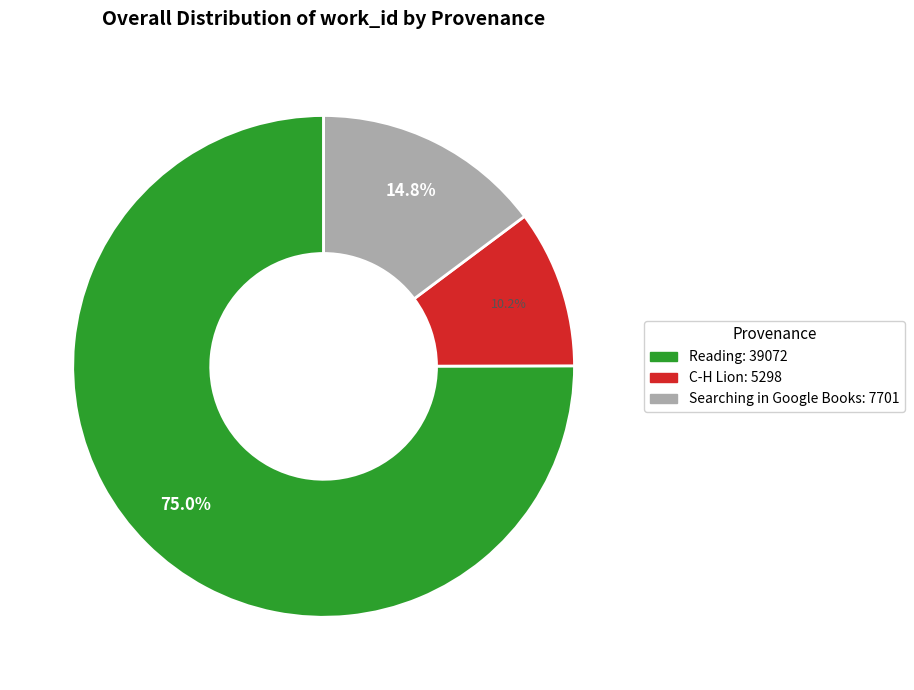

Does any single category account for the majority?

Yes